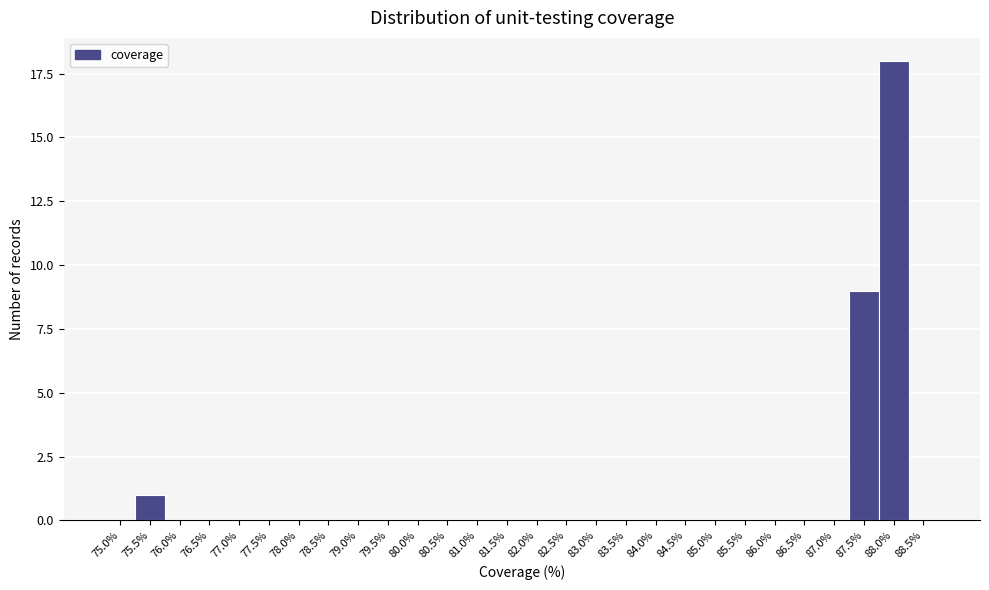

Reading left to right, transcribe all the data shown in this chart.

75.0%=0	75.5%=1	76.0%=0	76.5%=0	77.0%=0	77.5%=0	78.0%=0	78.5%=0	79.0%=0	79.5%=0	80.0%=0	80.5%=0	81.0%=0	81.5%=0	82.0%=0	82.5%=0	83.0%=0	83.5%=0	84.0%=0	84.5%=0	85.0%=0	85.5%=0	86.0%=0	86.5%=0	87.0%=0	87.5%=9	88.0%=18	88.5%=0